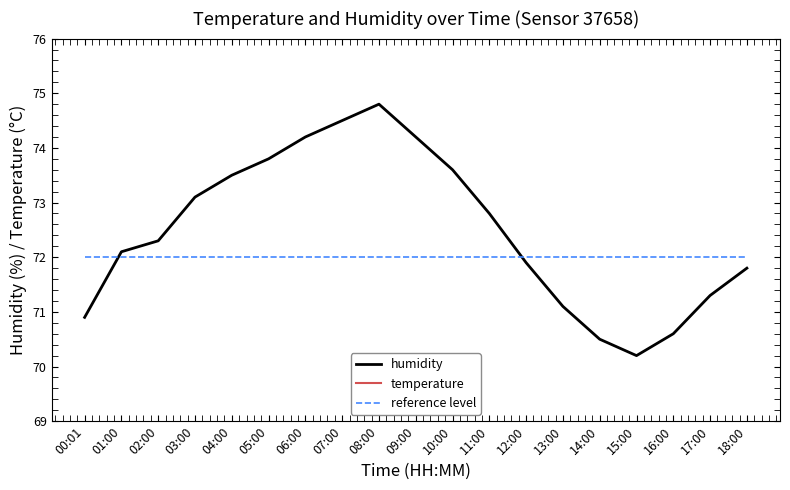

Reading right to left, transcribe all the data shown in this chart.

humidity: 18:00=71.8	17:00=71.3	16:00=70.6	15:00=70.2	14:00=70.5	13:00=71.1	12:00=71.9	11:00=72.8	10:00=73.6	09:00=74.2	08:00=74.8	07:00=74.5	06:00=74.2	05:00=73.8	04:00=73.5	03:00=73.1	02:00=72.3	01:00=72.1	00:01=70.9
temperature: 18:00=14.2	17:00=14.5	16:00=14.8	15:00=14.9	14:00=14.7	13:00=14.4	12:00=14.0	11:00=13.6	10:00=13.3	09:00=13.1	08:00=13.0	07:00=13.0	06:00=13.1	05:00=13.2	04:00=13.3	03:00=13.4	02:00=13.5	01:00=13.7	00:01=13.9
reference level: 18:00=72.0	17:00=72.0	16:00=72.0	15:00=72.0	14:00=72.0	13:00=72.0	12:00=72.0	11:00=72.0	10:00=72.0	09:00=72.0	08:00=72.0	07:00=72.0	06:00=72.0	05:00=72.0	04:00=72.0	03:00=72.0	02:00=72.0	01:00=72.0	00:01=72.0